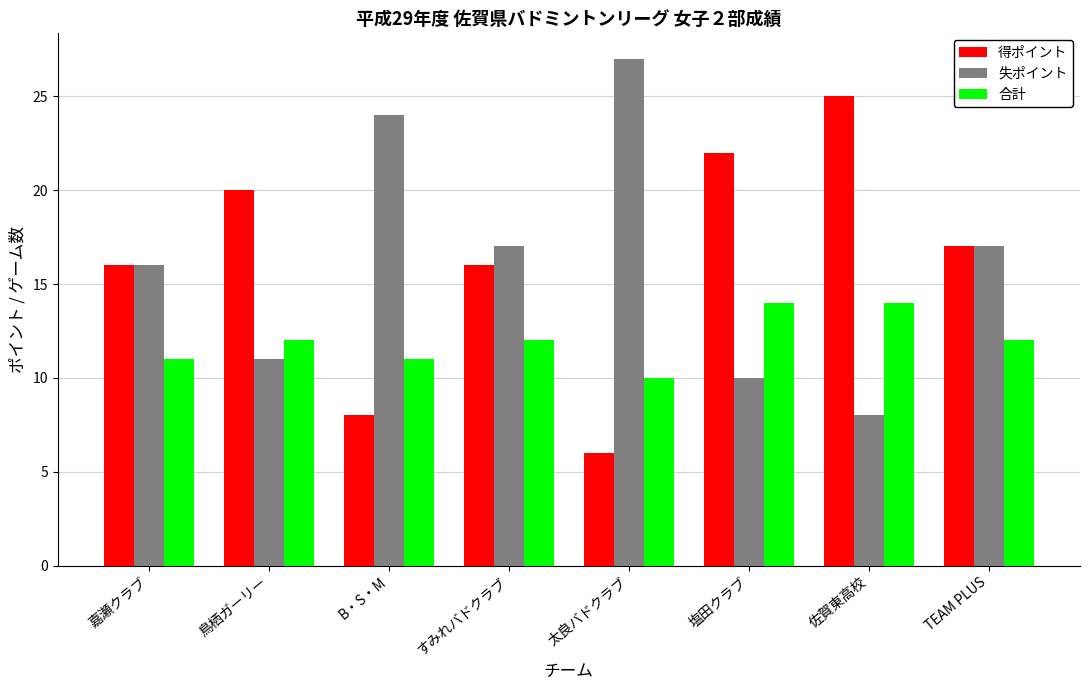

True or false: 失ポイント has a value of 24 at B・S・M.

True